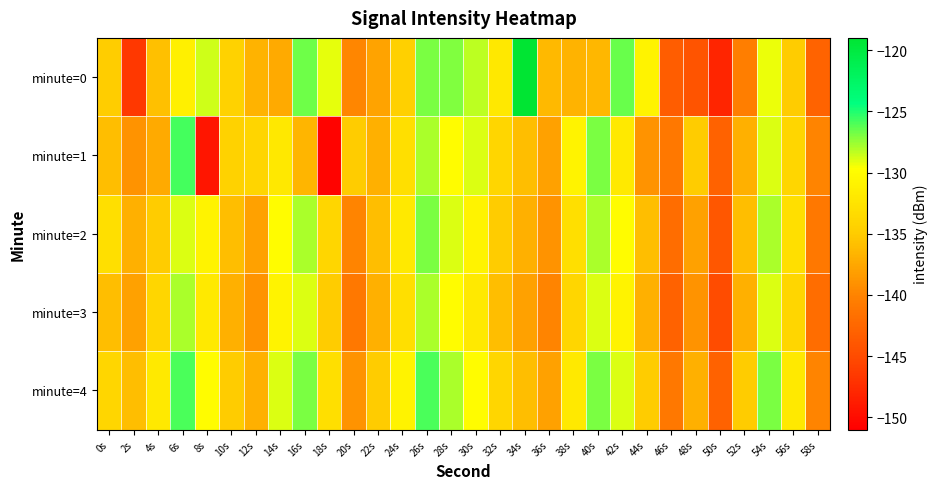

Reading left to right, what are all the values shown in this chart?

minute=0: 0s=-134.8	2s=-146.6	4s=-135.8	6s=-131.2	8s=-128.7	10s=-134.3	12s=-136.6	14s=-137.3	16s=-126.7	18s=-129.2	20s=-139.8	22s=-137.8	24s=-134.5	26s=-126.9	28s=-127.0	30s=-128.3	32s=-132.0	34s=-119.0	36s=-136.3	38s=-136.7	40s=-136.5	42s=-126.6	44s=-130.9	46s=-143.5	48s=-144.2	50s=-148.0	52s=-140.5	54s=-129.3	56s=-134.9	58s=-142.8
minute=1: 0s=-136.0	2s=-139.0	4s=-137.4	6s=-125.8	8s=-149.3	10s=-134.3	12s=-134.1	14s=-132.0	16s=-136.6	18s=-150.7	20s=-135.0	22s=-137.0	24s=-133.0	26s=-128.0	28s=-130.0	30s=-129.0	32s=-134.0	34s=-136.0	36s=-138.0	38s=-131.0	40s=-127.0	42s=-132.0	44s=-139.0	46s=-141.0	48s=-135.0	50s=-143.0	52s=-137.0	54s=-129.0	56s=-134.0	58s=-140.0
minute=2: 0s=-133.0	2s=-137.0	4s=-135.0	6s=-129.0	8s=-131.0	10s=-136.0	12s=-138.0	14s=-130.0	16s=-128.0	18s=-134.0	20s=-140.0	22s=-136.0	24s=-132.0	26s=-127.0	28s=-129.0	30s=-131.0	32s=-135.0	34s=-137.0	36s=-139.0	38s=-133.0	40s=-128.0	42s=-130.0	44s=-136.0	46s=-142.0	48s=-138.0	50s=-144.0	52s=-136.0	54s=-128.0	56s=-133.0	58s=-141.0
minute=3: 0s=-136.0	2s=-138.0	4s=-134.0	6s=-128.0	8s=-132.0	10s=-137.0	12s=-139.0	14s=-131.0	16s=-129.0	18s=-135.0	20s=-141.0	22s=-137.0	24s=-133.0	26s=-128.0	28s=-130.0	30s=-132.0	32s=-136.0	34s=-138.0	36s=-140.0	38s=-134.0	40s=-129.0	42s=-131.0	44s=-137.0	46s=-143.0	48s=-139.0	50s=-145.0	52s=-137.0	54s=-129.0	56s=-134.0	58s=-142.0
minute=4: 0s=-134.0	2s=-136.0	4s=-132.0	6s=-126.0	8s=-130.0	10s=-135.0	12s=-137.0	14s=-129.0	16s=-127.0	18s=-133.0	20s=-139.0	22s=-135.0	24s=-131.0	26s=-126.0	28s=-128.0	30s=-130.0	32s=-134.0	34s=-136.0	36s=-138.0	38s=-132.0	40s=-127.0	42s=-129.0	44s=-135.0	46s=-141.0	48s=-137.0	50s=-143.0	52s=-135.0	54s=-127.0	56s=-132.0	58s=-140.0